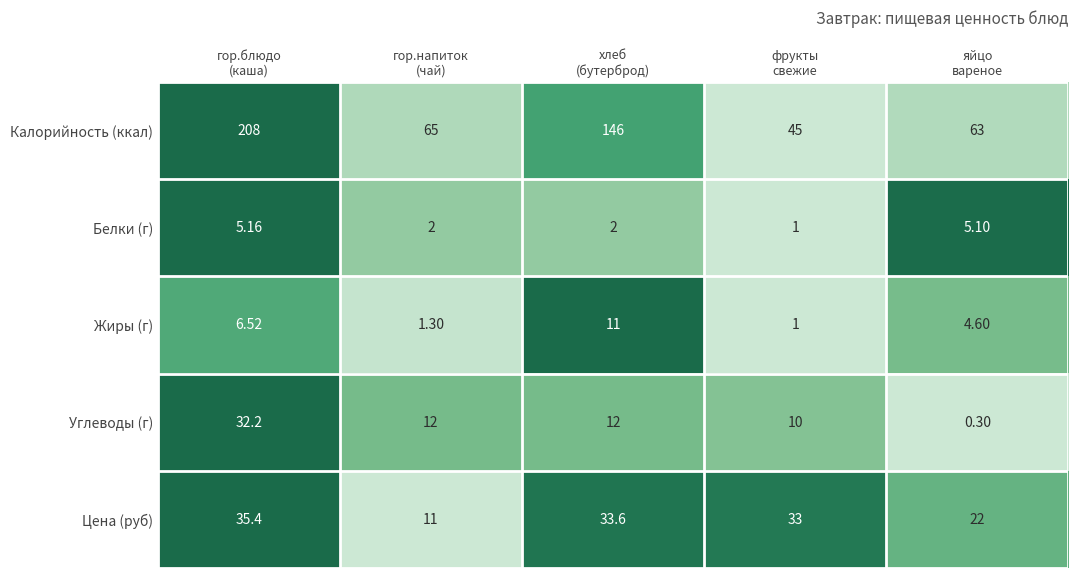

Count the number of categories in the chart.

5